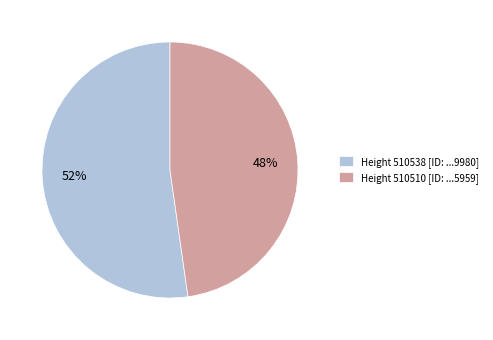

To the nearest percent, what portion does Height 510538 [ID: ...9980] represent?

52%